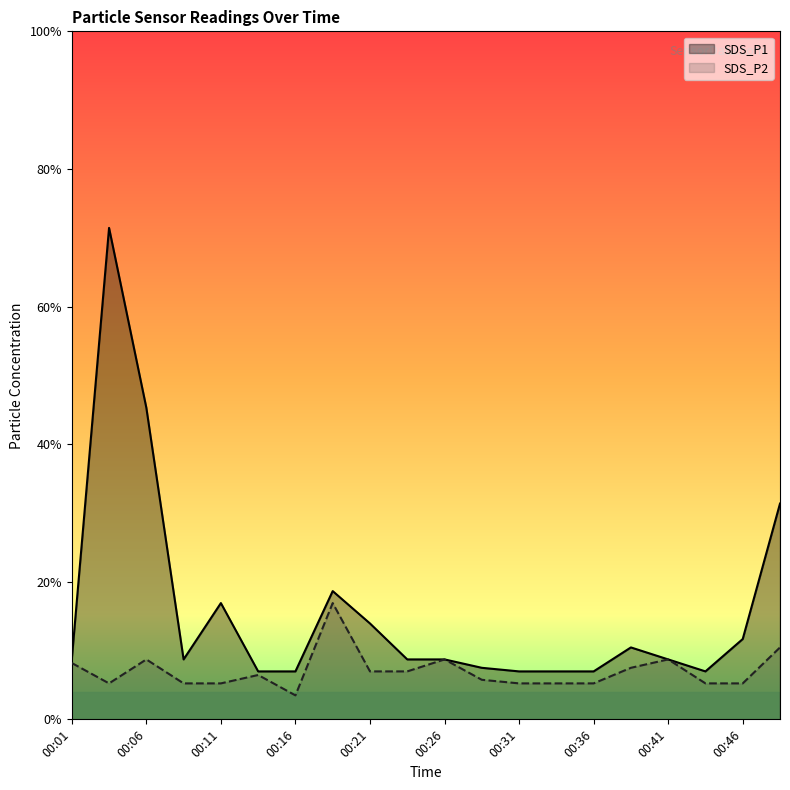

Reading left to right, extract all data points from this chart.

SDS_P1: 0.5	4.1	2.6	0.5	1.0	0.4	0.4	1.1	0.8	0.5	0.5	0.4	0.4	0.4	0.4	0.6	0.5	0.4	0.7	1.8
SDS_P2: 0.5	0.3	0.5	0.3	0.3	0.4	0.2	1.0	0.4	0.4	0.5	0.3	0.3	0.3	0.3	0.4	0.5	0.3	0.3	0.6